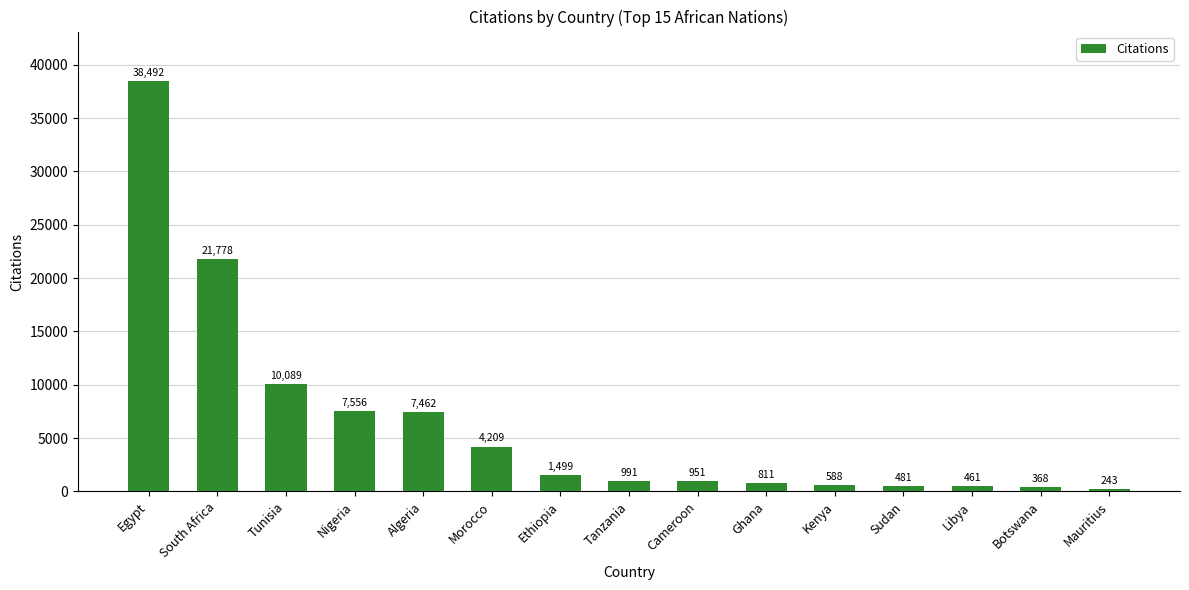

Rank the categories by value from highest to lowest.

Egypt, South Africa, Tunisia, Nigeria, Algeria, Morocco, Ethiopia, Tanzania, Cameroon, Ghana, Kenya, Sudan, Libya, Botswana, Mauritius